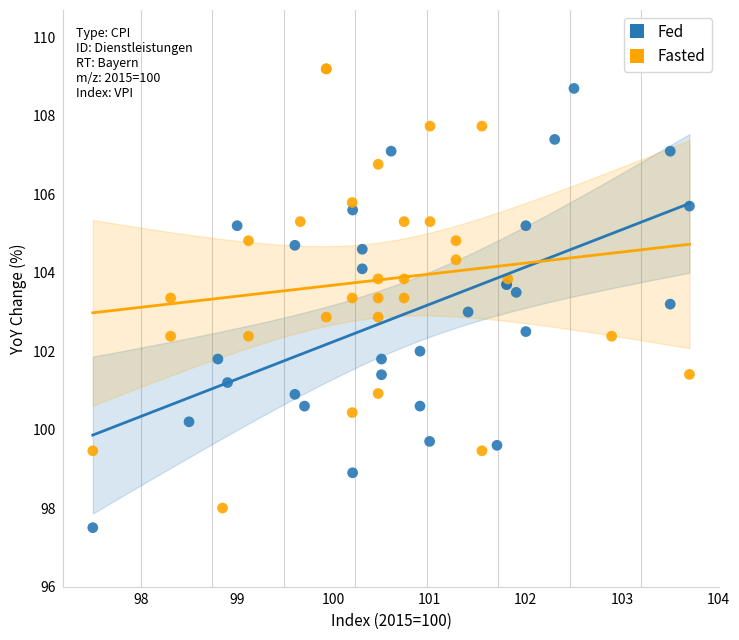

What are all the series names shown in the legend?

Fed, Fasted